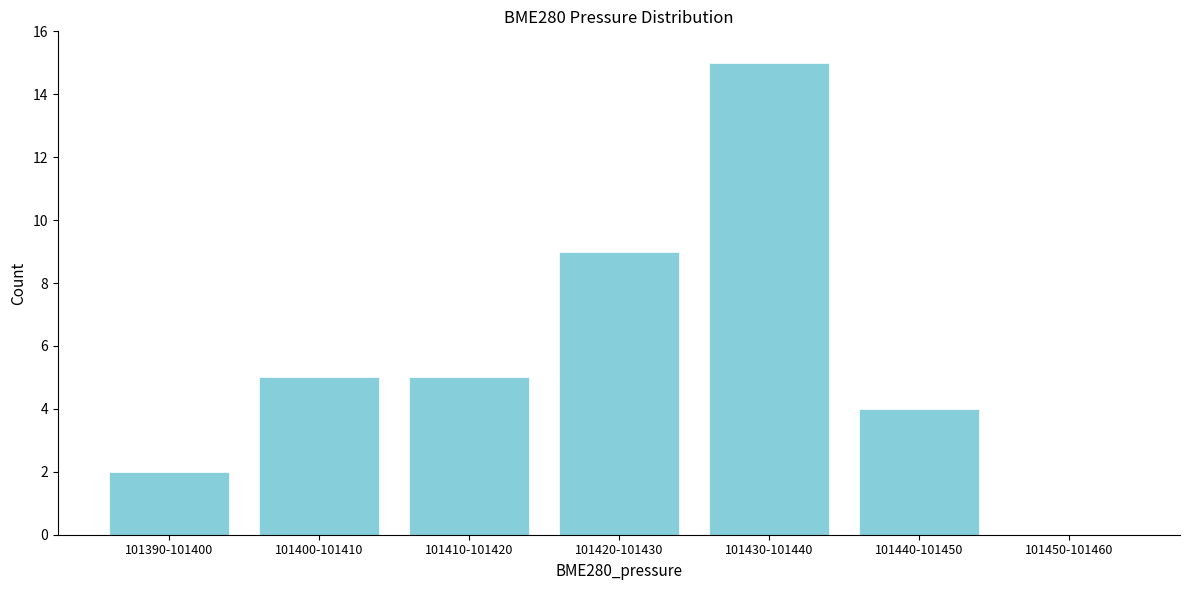

Reading left to right, transcribe all the data shown in this chart.

101390-101400=2	101400-101410=5	101410-101420=5	101420-101430=9	101430-101440=15	101440-101450=4	101450-101460=0